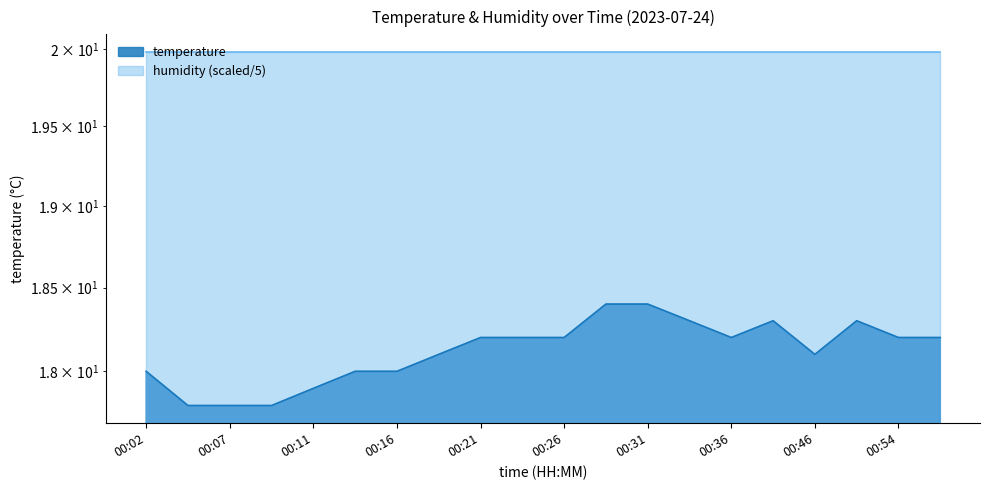

How many points are higher than both their immediate neighbors (excluding endpoints)?

2